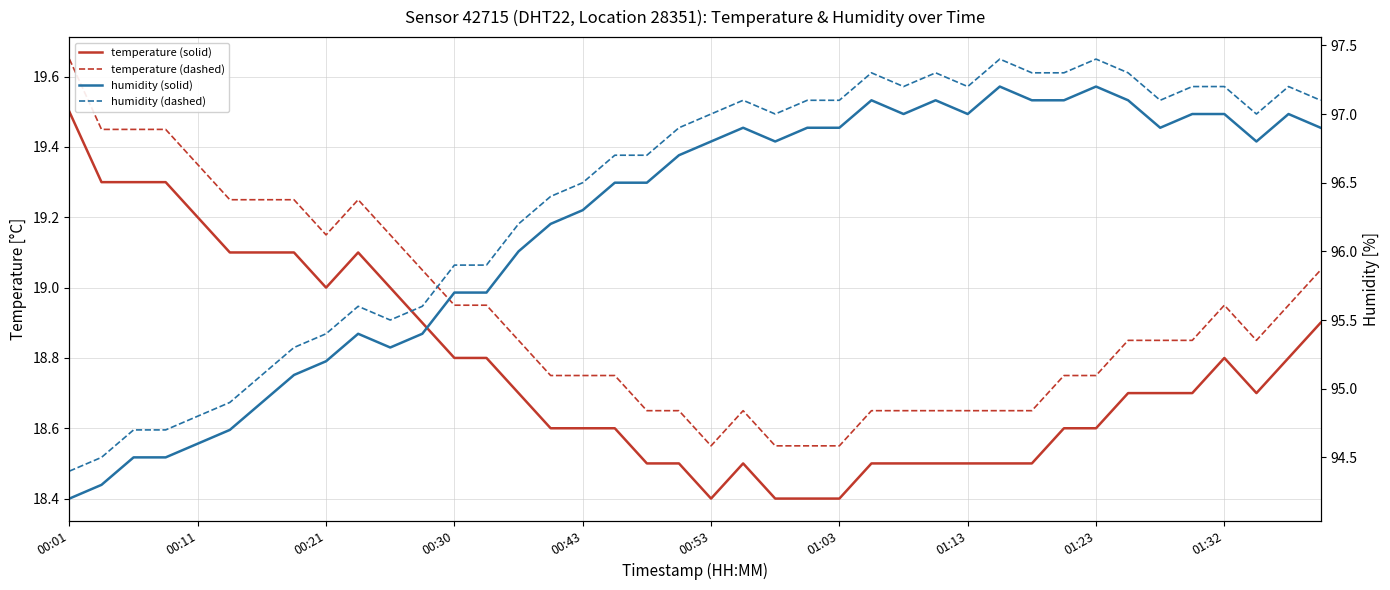

What is the difference between the maximum and minimum values in the temperature (solid) series?

1.1